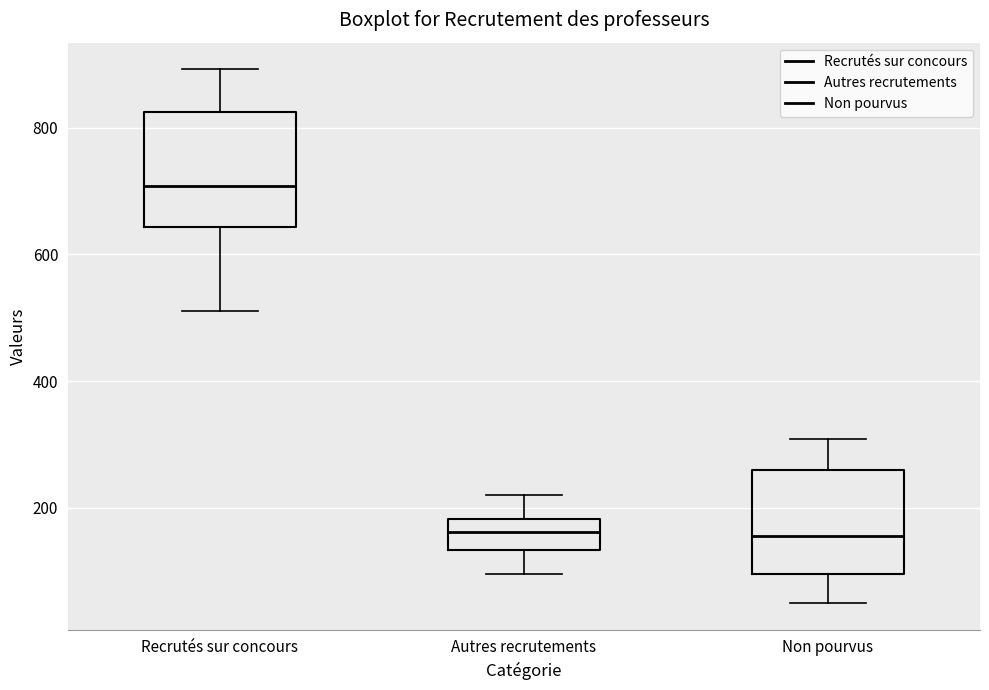

Reading left to right, read every box against the y-axis: the position of its median line, the range the box covers, and the ends of its whiskers. The values are not printed on the chart, so give them approximately, as read against the axis.

Recrutés sur concours: median 700, box 640 to 820, whiskers 520 to 900
Autres recrutements: median 160, box 140 to 180, whiskers 100 to 220
Non pourvus: median 160, box 100 to 260, whiskers 60 to 300